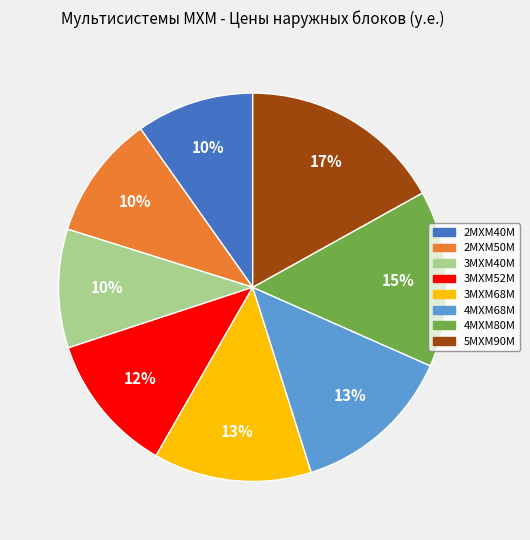

To the nearest percent, what is the average slice percentage?

12%